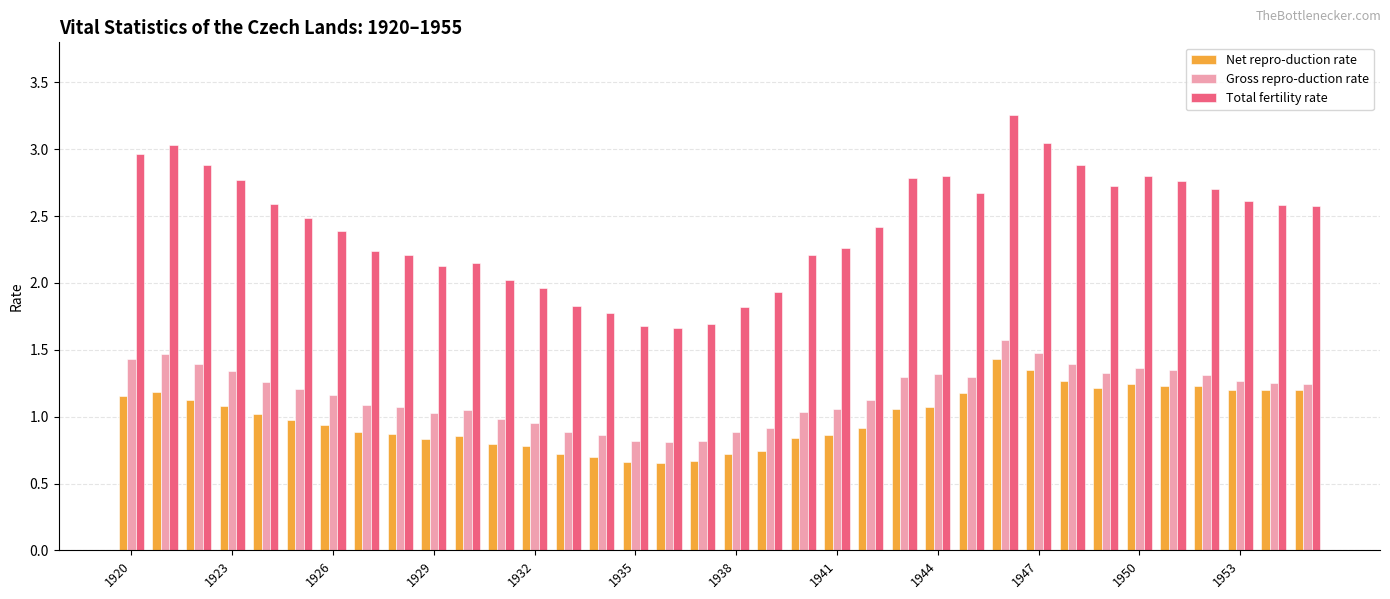

What is the lowest value of the Total fertility rate series?

1.7